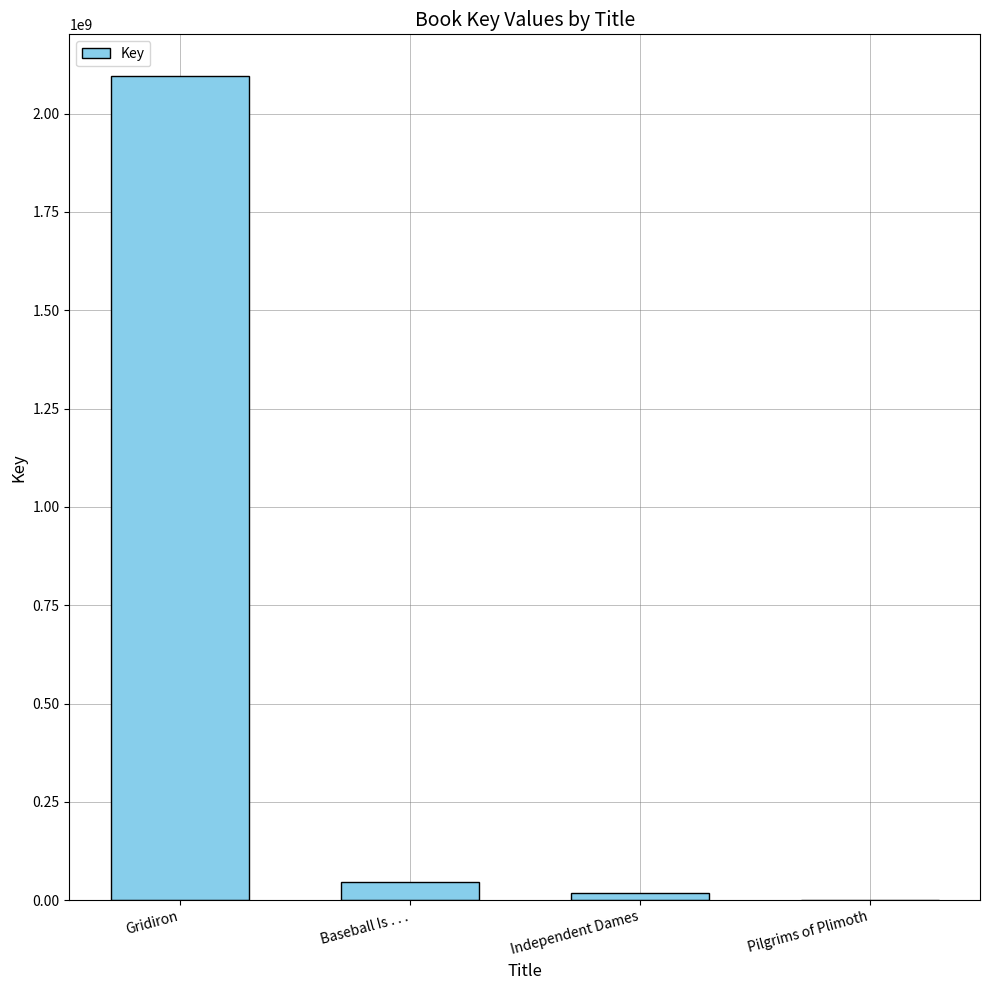

What is the sum of the values at Baseball Is . . . and Gridiron?

2142390885